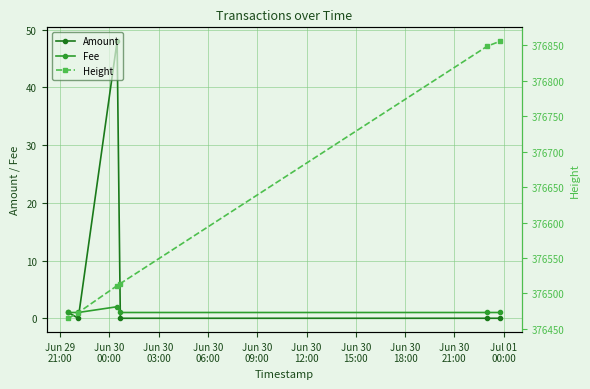

How many times do Fee and Amount cross each other?

2